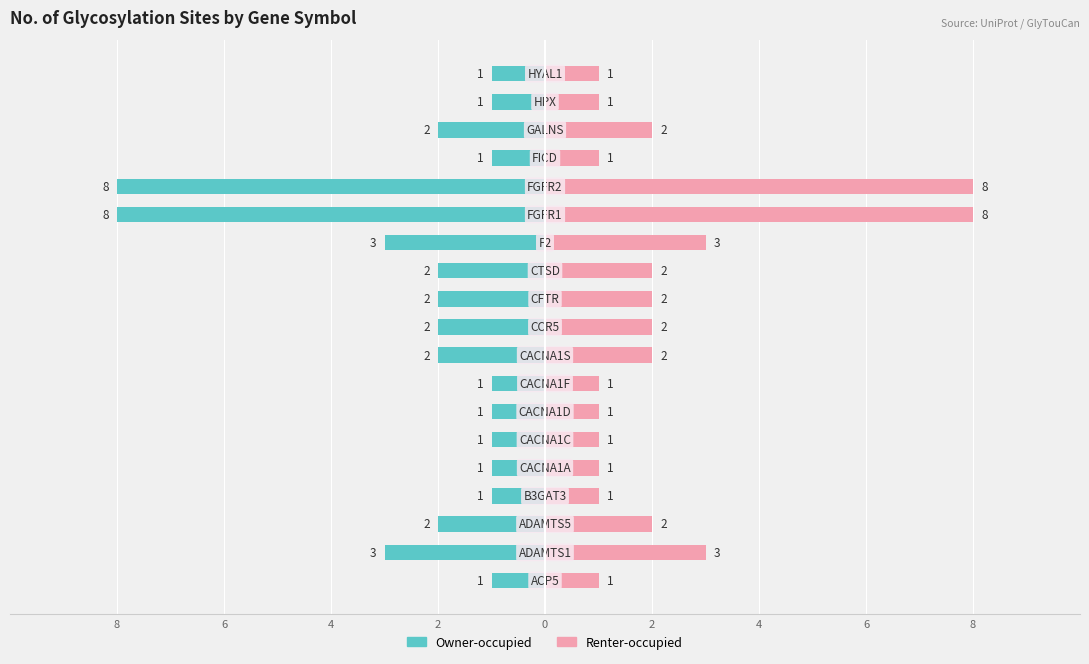

The Renter-occupied series shows 1 at 9. True or false?

False